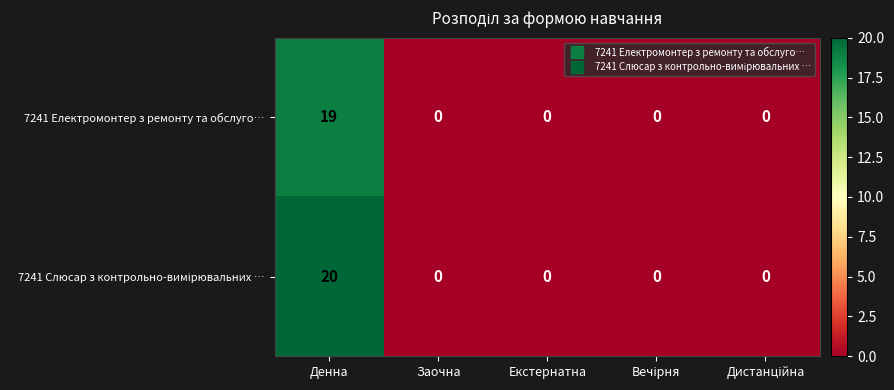

How many series are shown in this chart?

2